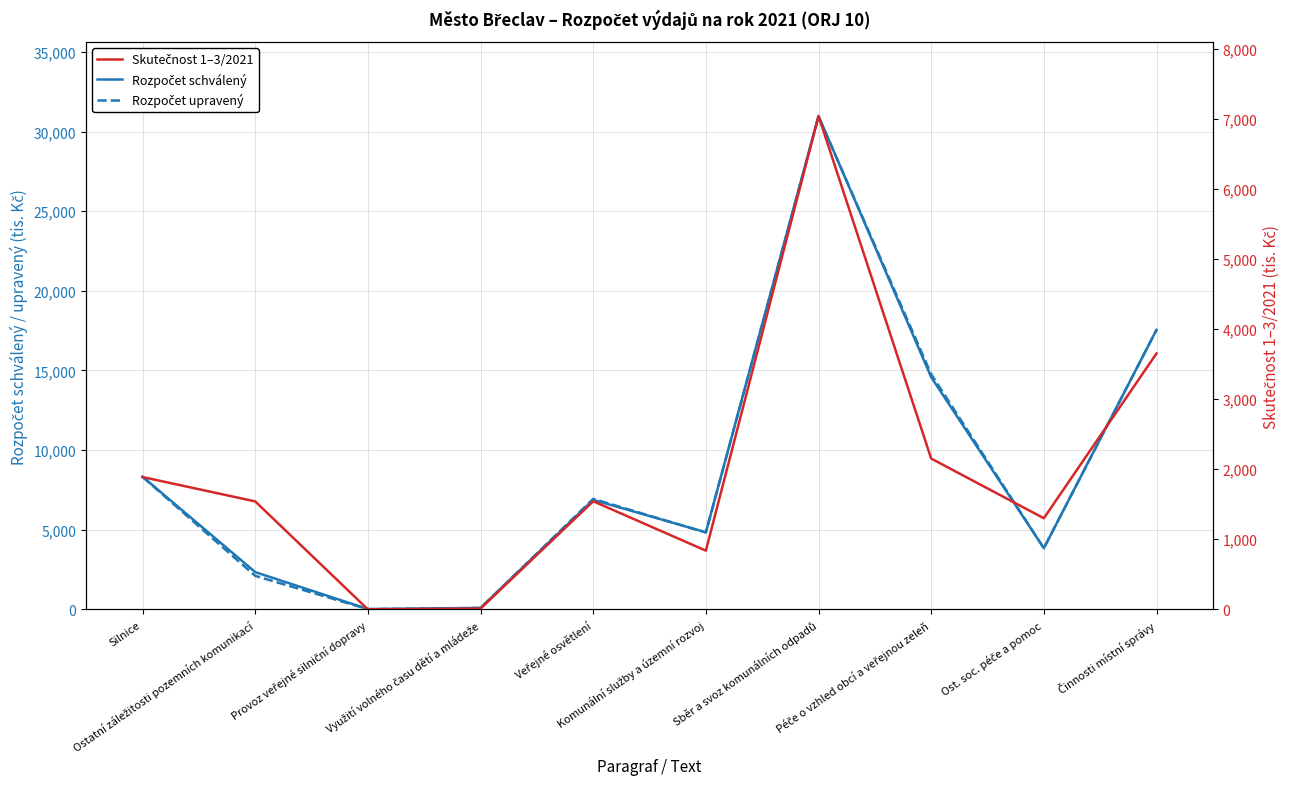

Is the value of Skutečnost 1–3/2021 at Činnosti místní správy greater than the value of Rozpočet upravený at Veřejné osvětlení?

No